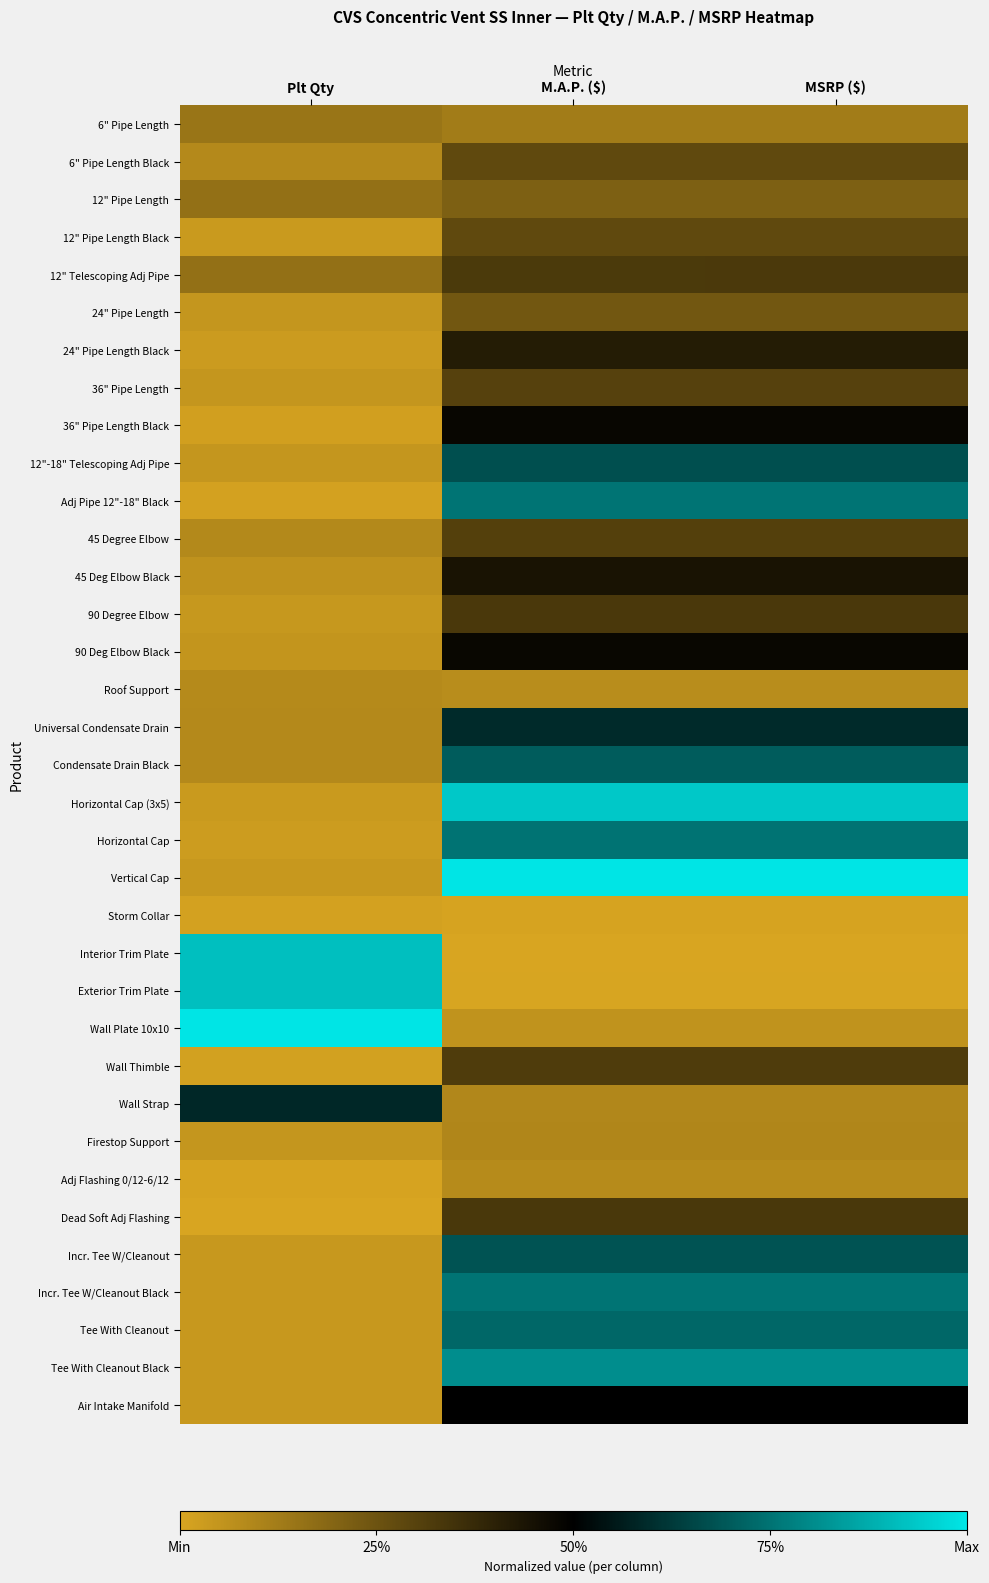

What is the maximum value shown in the chart?

1.0